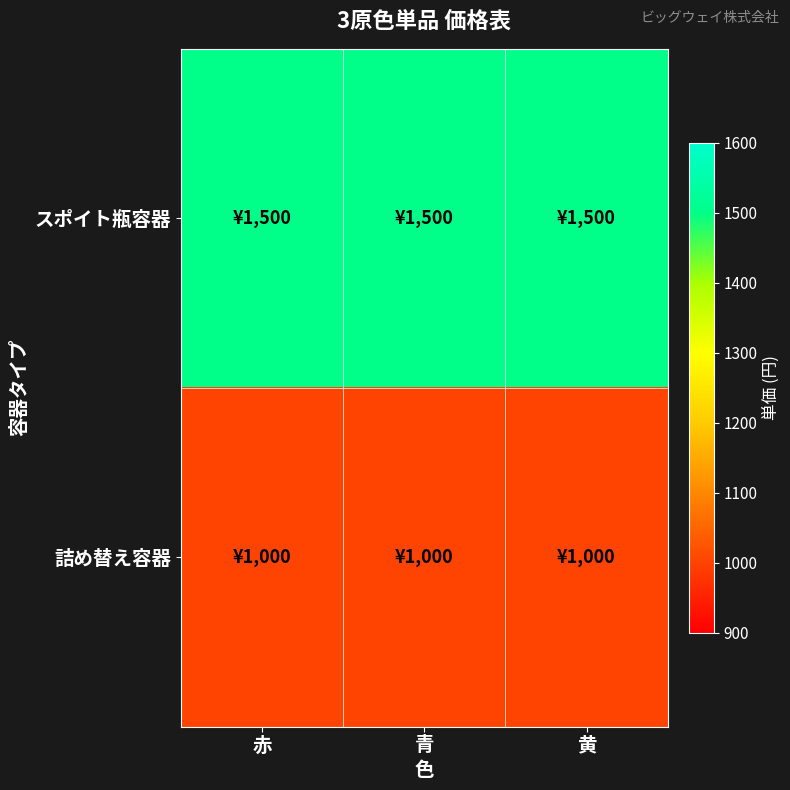

What is the spread (max minus min) of values at 赤?

500